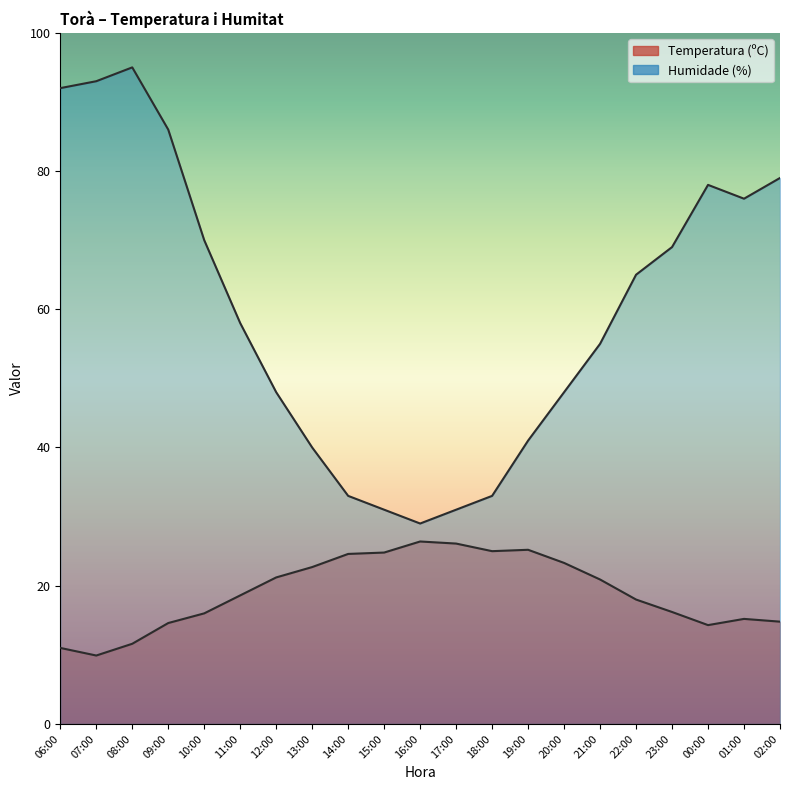

True or false: Temperatura (ºC) and Humidade (%) cross at least once.

False